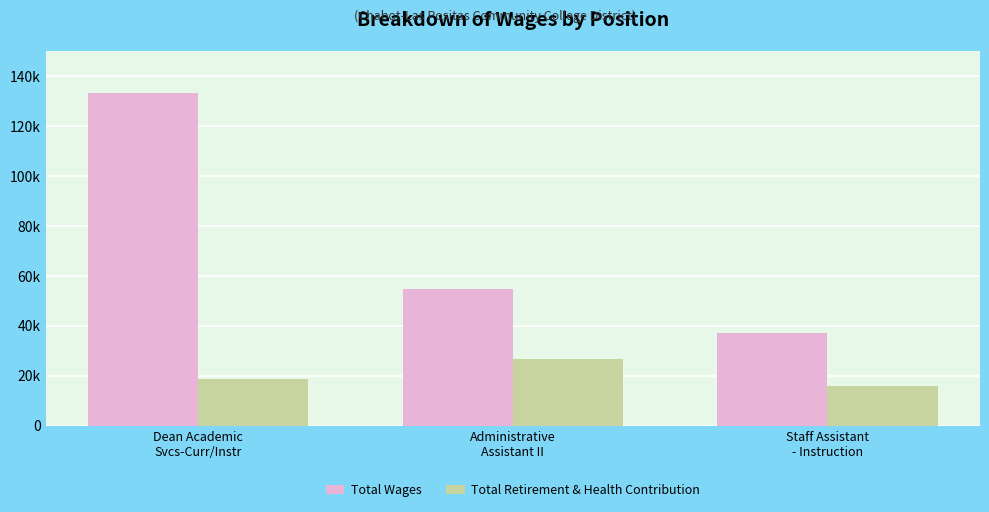

Is it true that Total Wages equals 62012 at Dean Academic
Svcs-Curr/Instr?

False